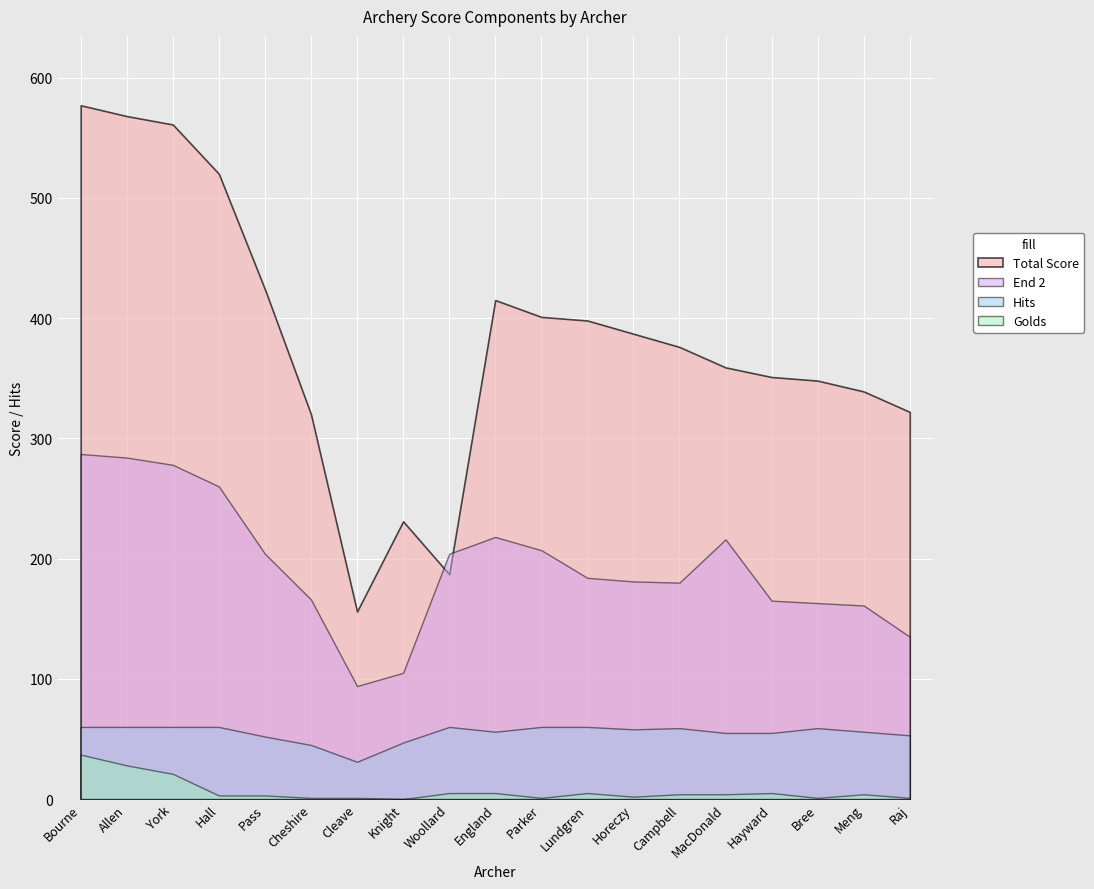

What is the difference between the maximum and minimum values in the Total Score series?

421